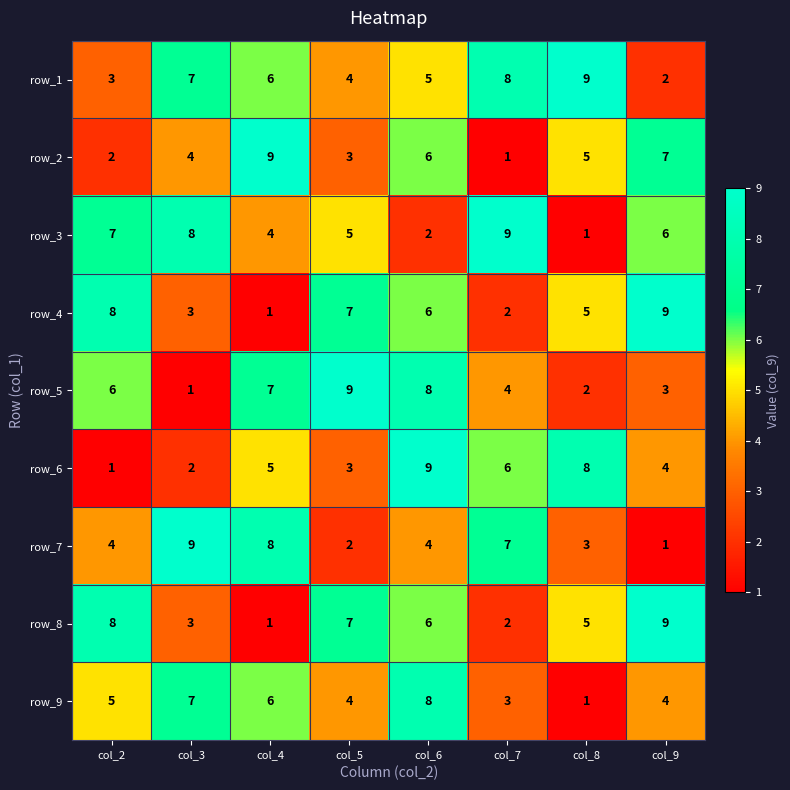

At how many categories does at least one series exceed 7?

8